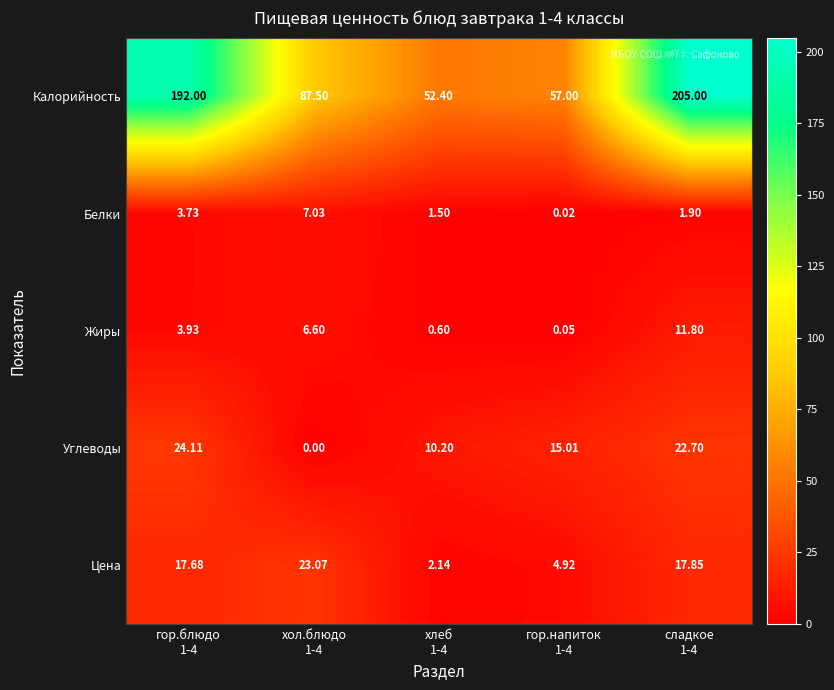

At which category is the sum across all series the highest?

сладкое
1-4